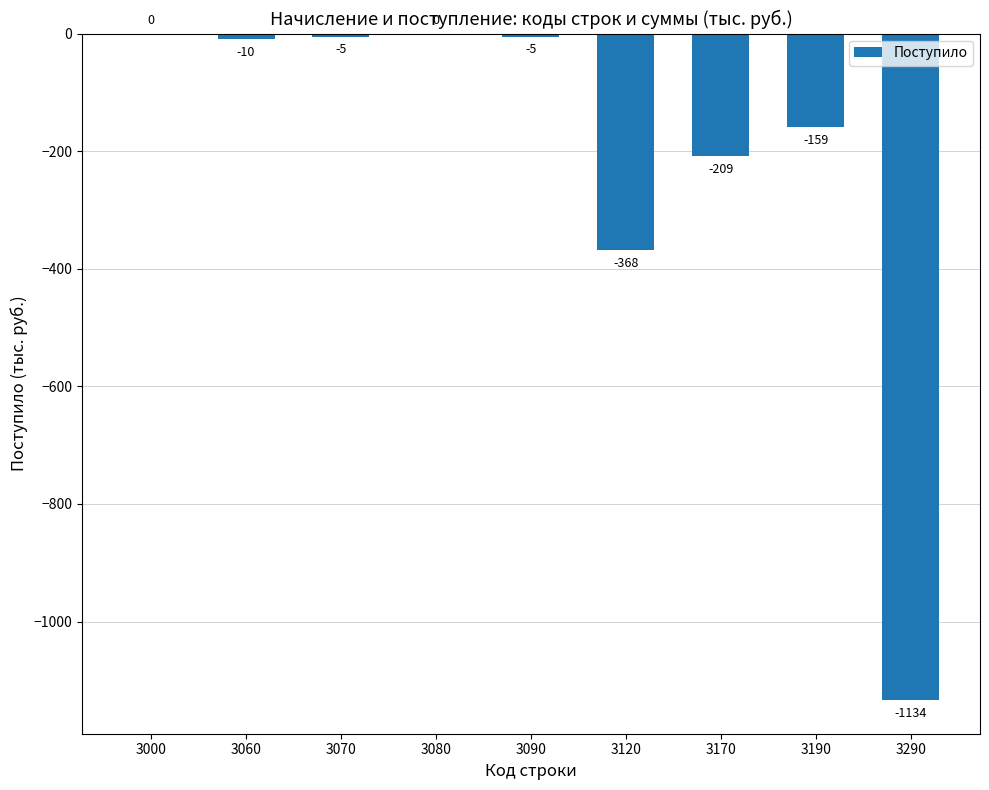

Reading left to right, list all the values displayed in this chart.

3000=0	3060=-10	3070=-5	3080=0	3090=-5	3120=-368	3170=-209	3190=-159	3290=-1134